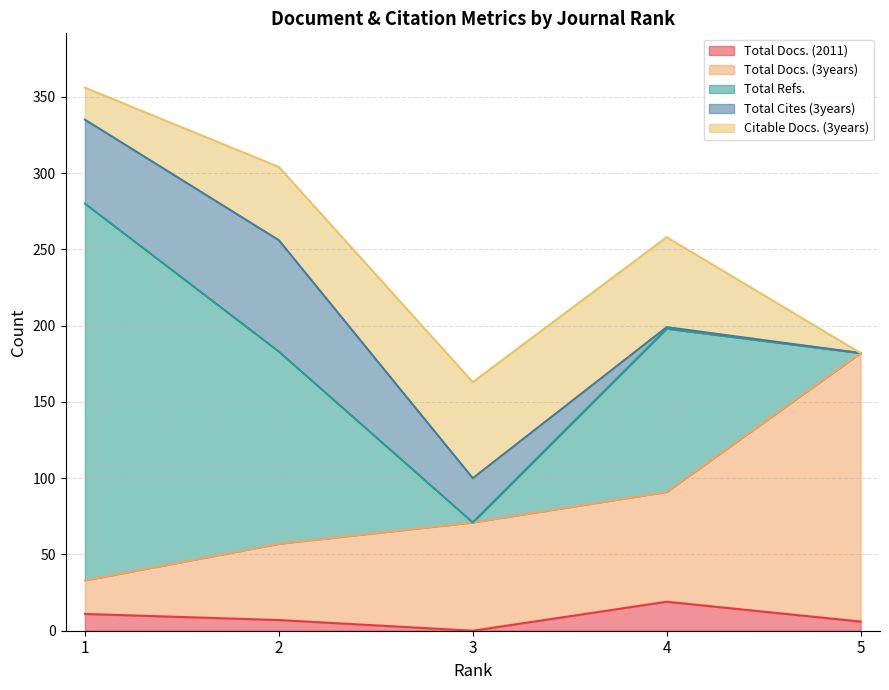

How many lines are shown in the chart?

5